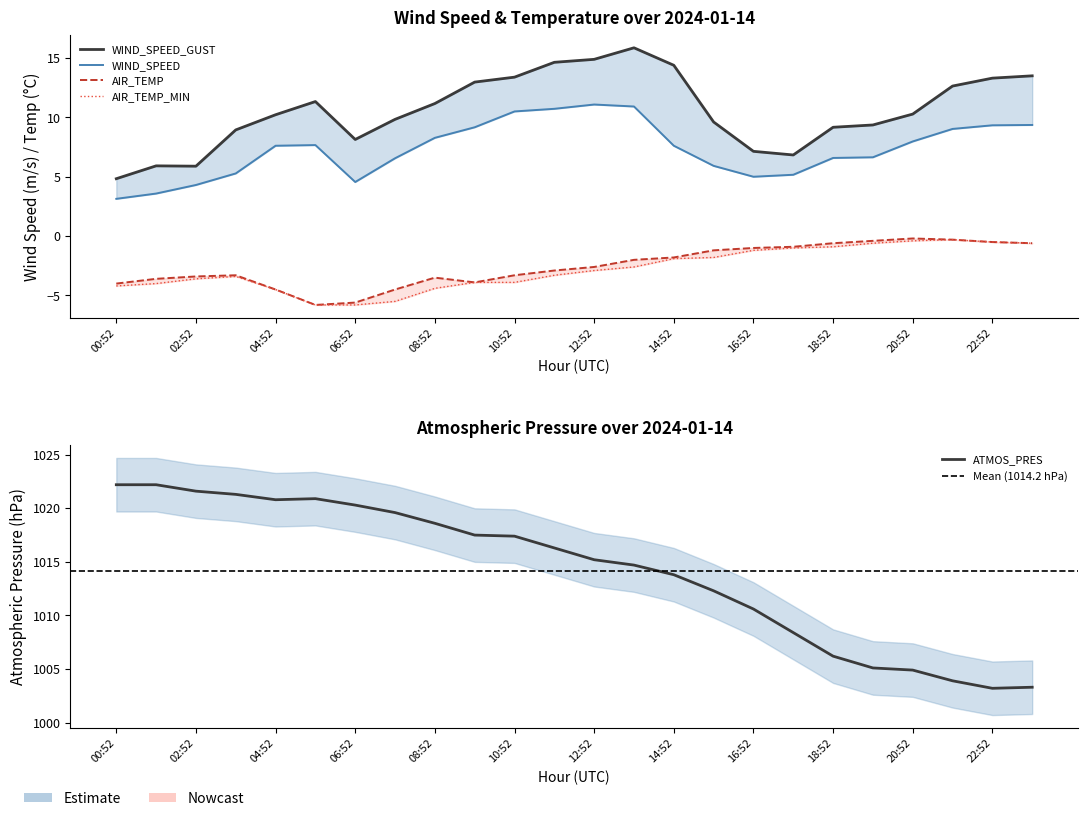

How many data points in AIR_TEMP_MIN are less than -2?

14